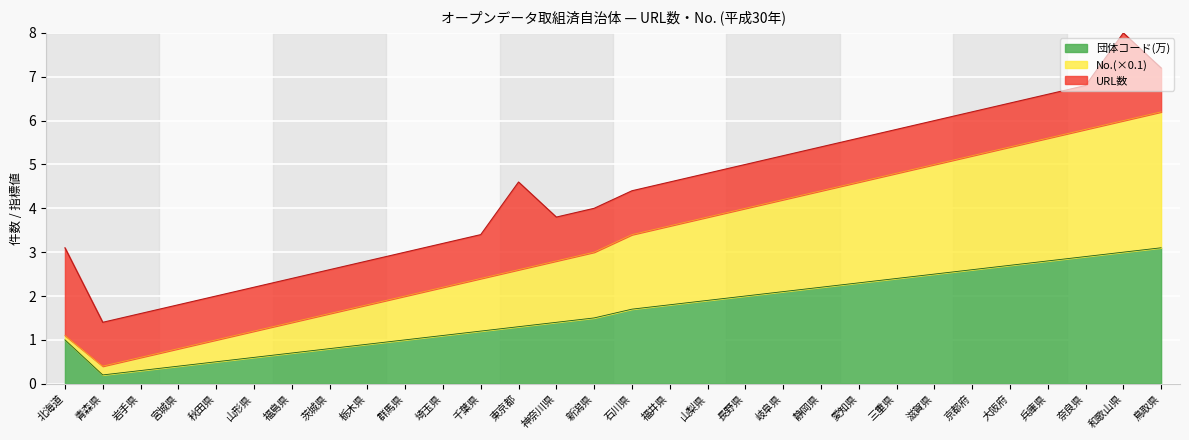

Is it true that 団体コード(万) equals 1.9 at 山梨県?

True